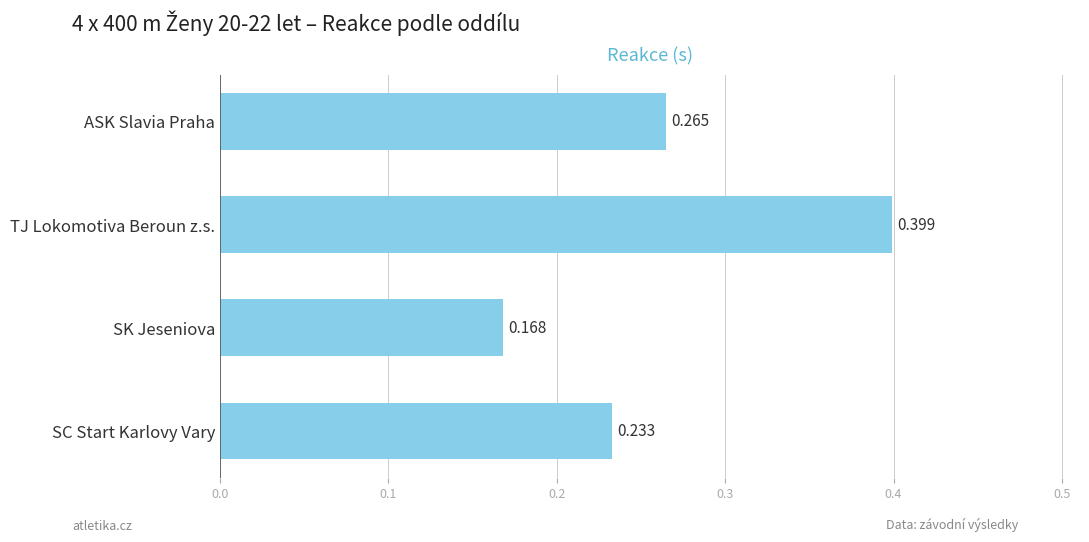

Rank the categories by value from lowest to highest.

SK Jeseniova, SC Start Karlovy Vary, ASK Slavia Praha, TJ Lokomotiva Beroun z.s.